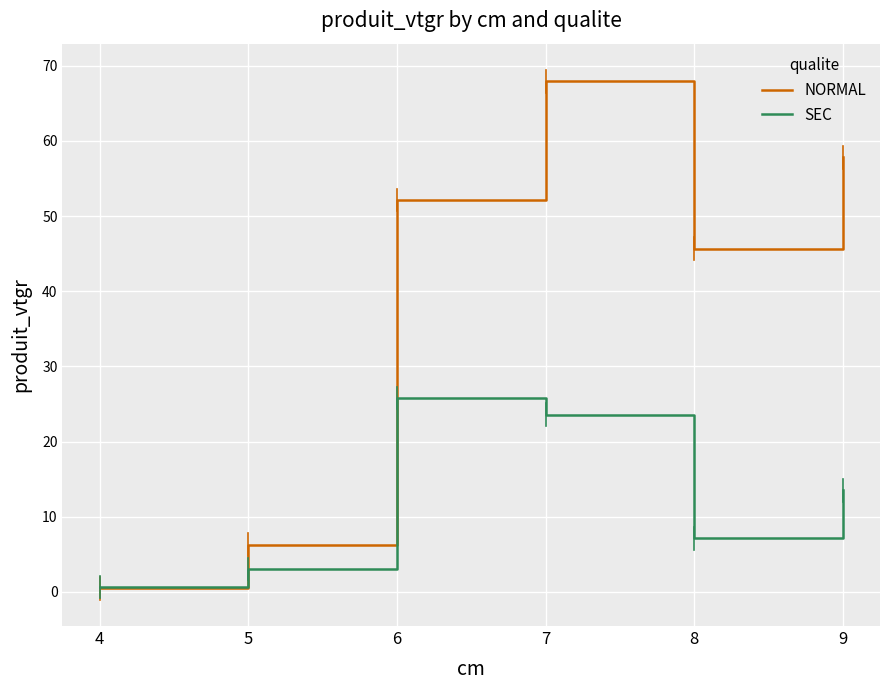

What is the average value of the SEC series?

12.3